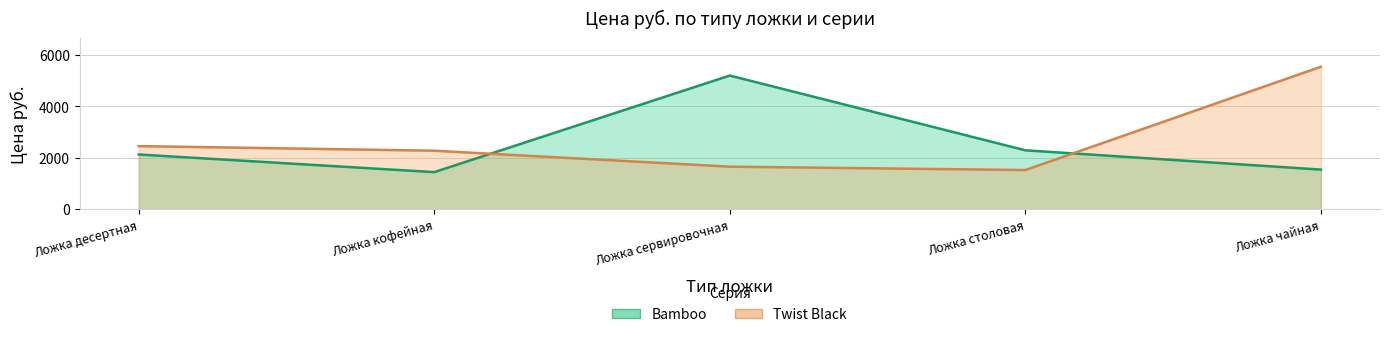

Reading right to left, extract all data points from this chart.

Bamboo: 1537.7	2290.2	5202.1	1439.6	2126.6
Twist Black: 5545.6	1521.4	1652.2	2273.9	2453.8